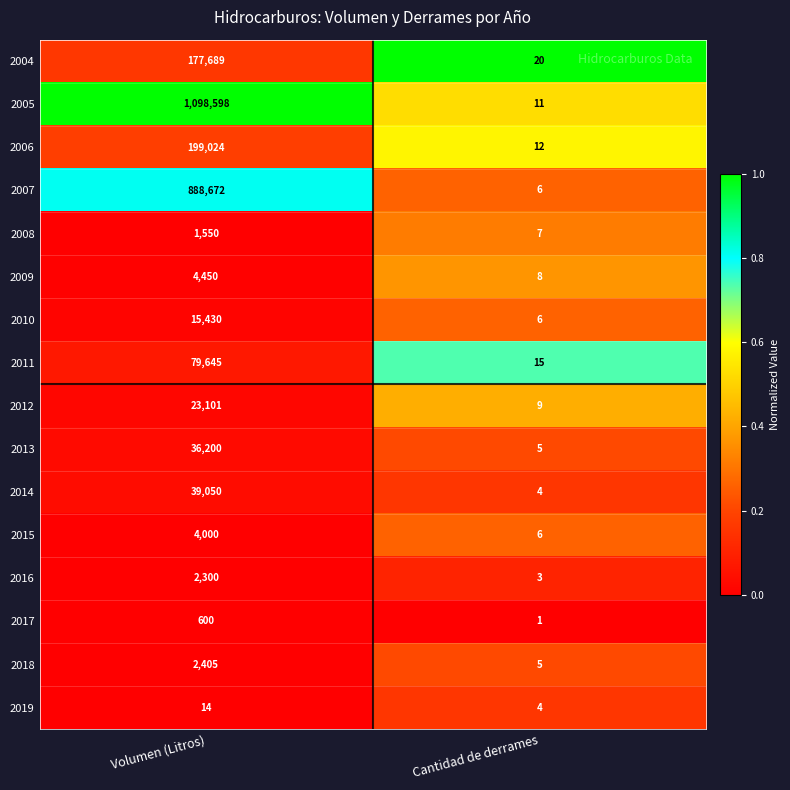

Which series changed the most between Volumen (Litros) and Cantidad de derrames?

2005